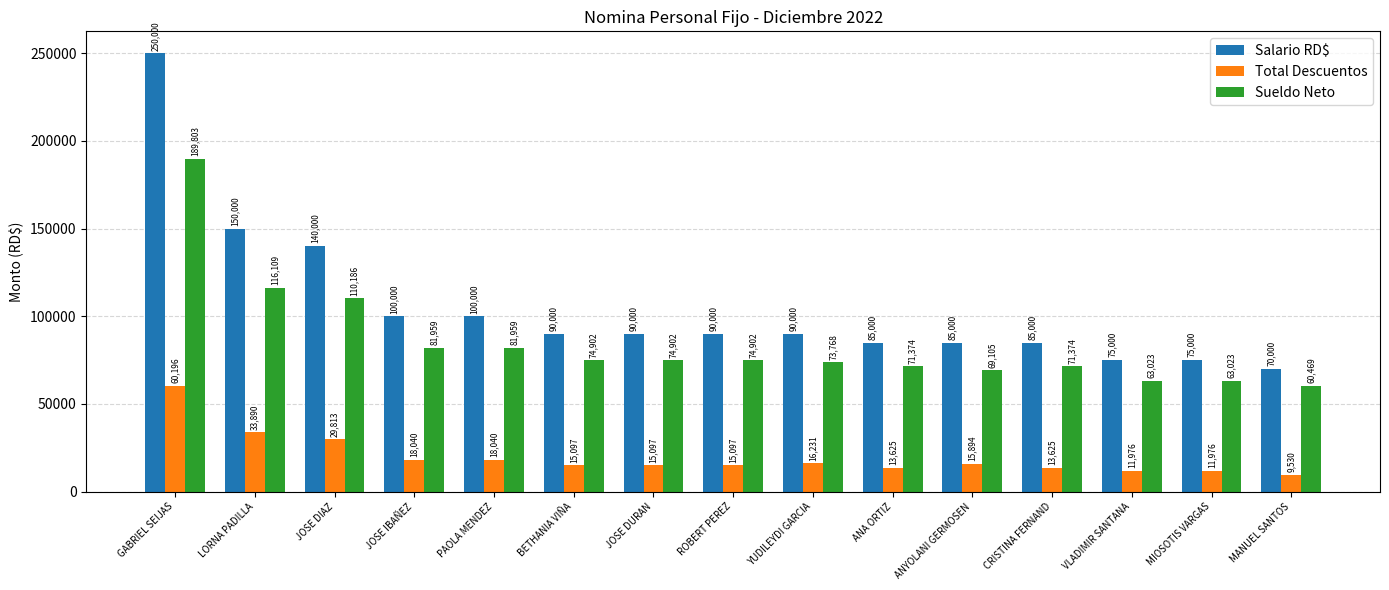

What is the difference between the highest and lowest values at MIOSOTIS VARGAS?

63023.2